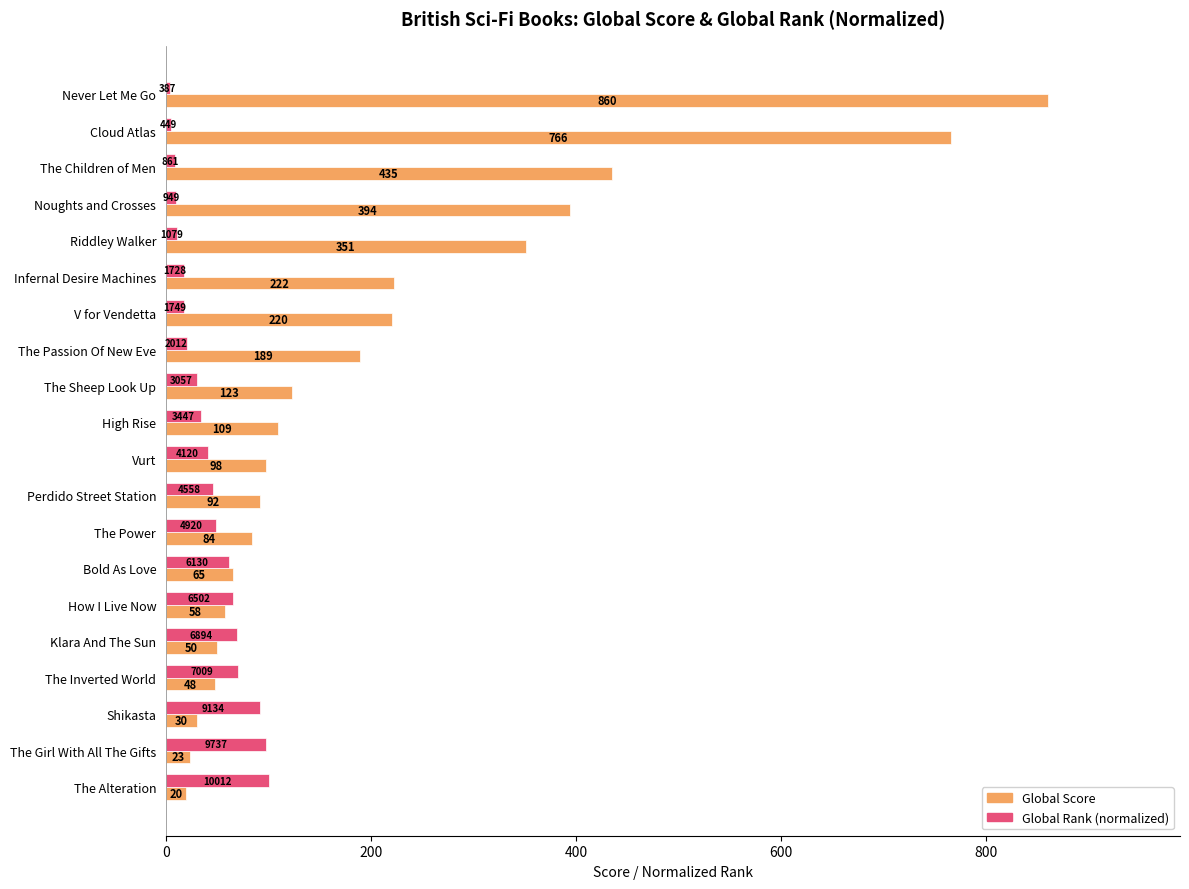

Which series has the largest total across all categories?

Global Score